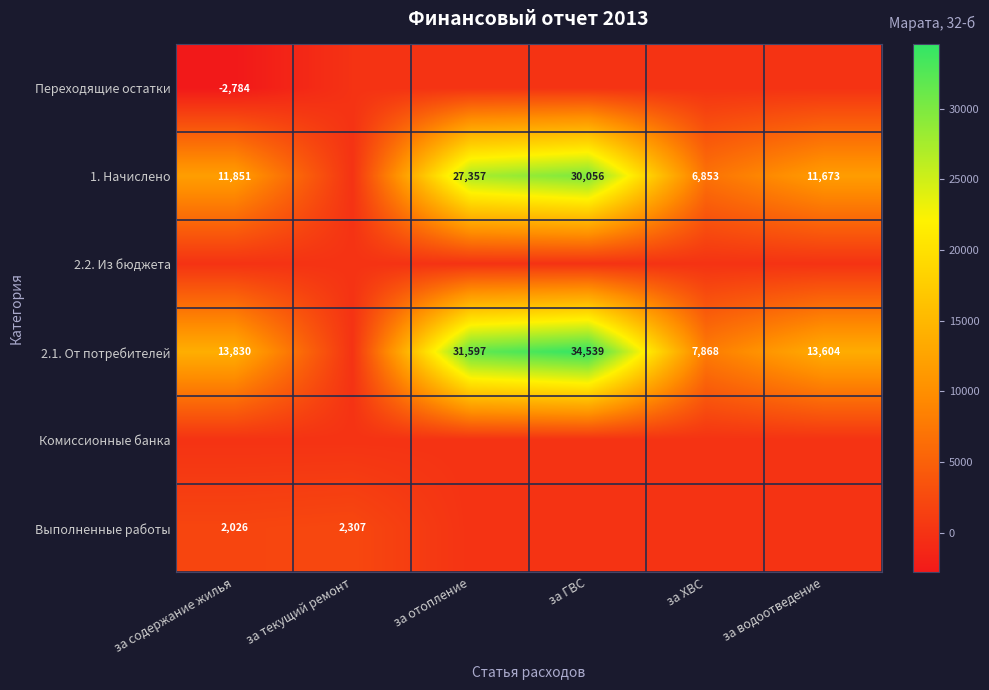

Count the number of categories in the chart.

6